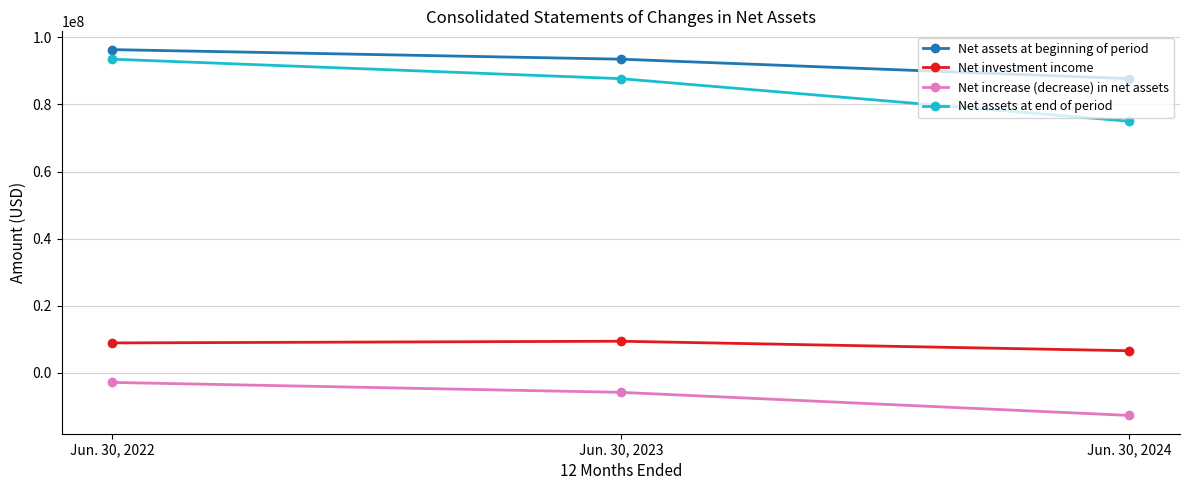

Rank the series at Jun. 30, 2022 from lowest to highest value.

Net increase (decrease) in net assets, Net investment income, Net assets at end of period, Net assets at beginning of period